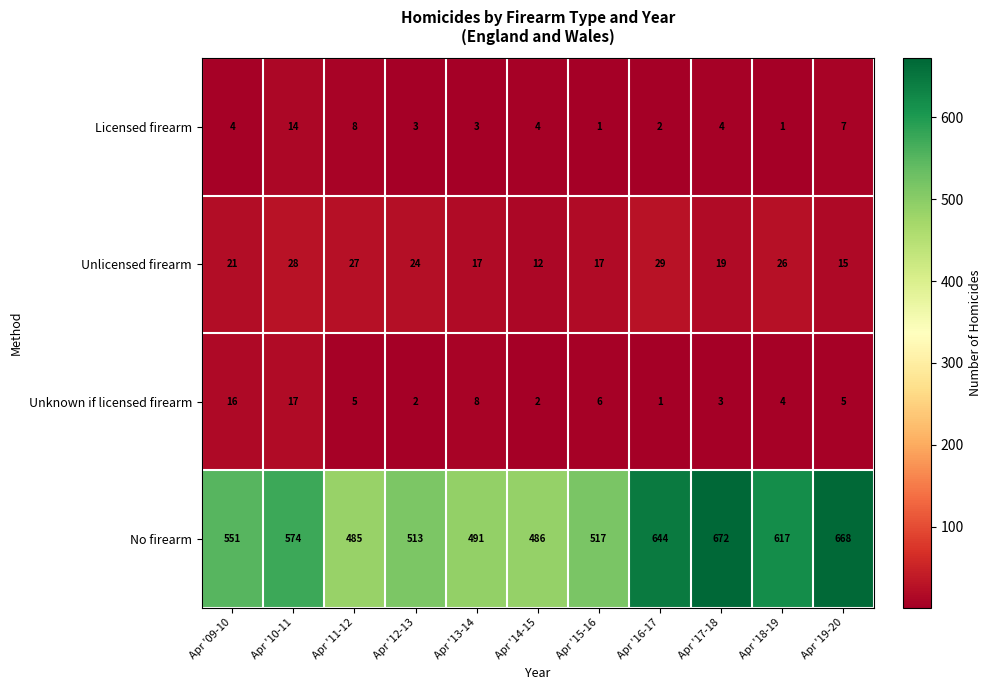

What is the total value across all series at Apr '17-18?

698